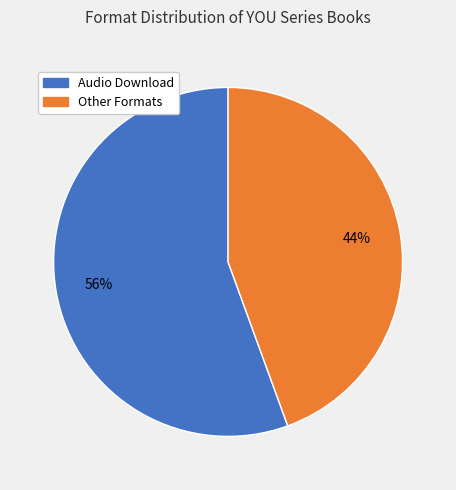

How many segments does this pie chart have?

2